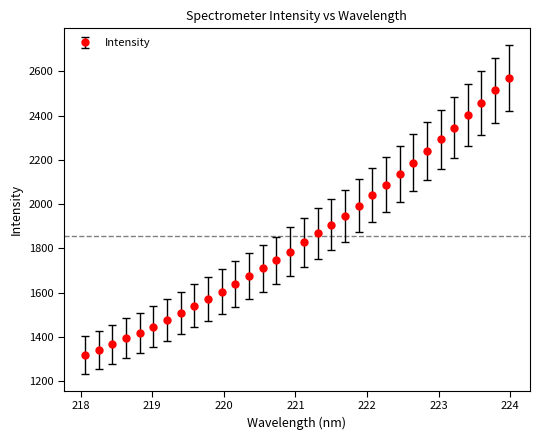

What is the value of the 27th point from the left?

2292.3